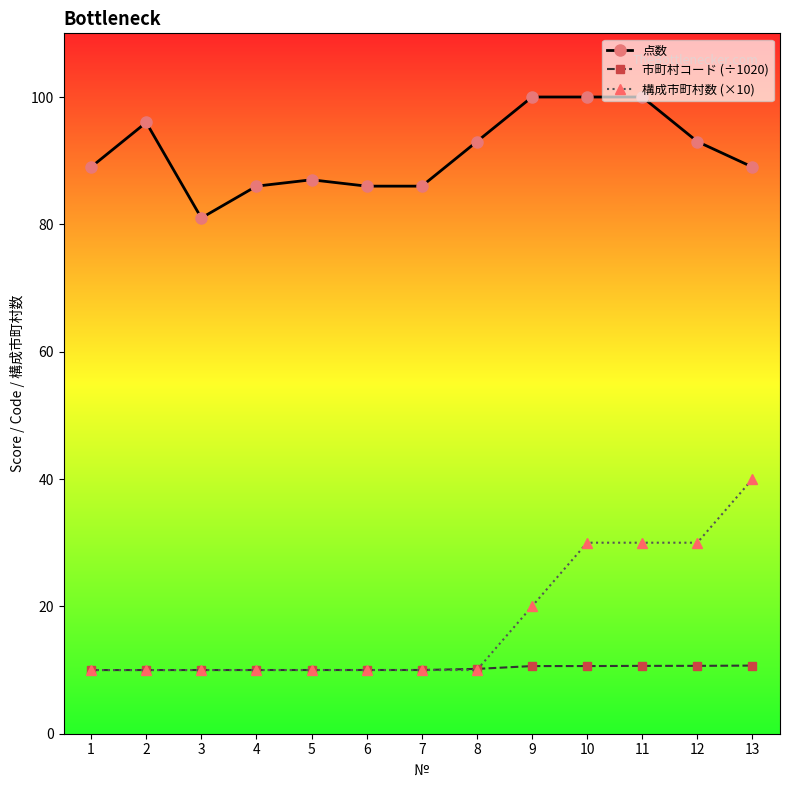

True or false: 点数 and 市町村コード (÷1020) cross at least once.

False